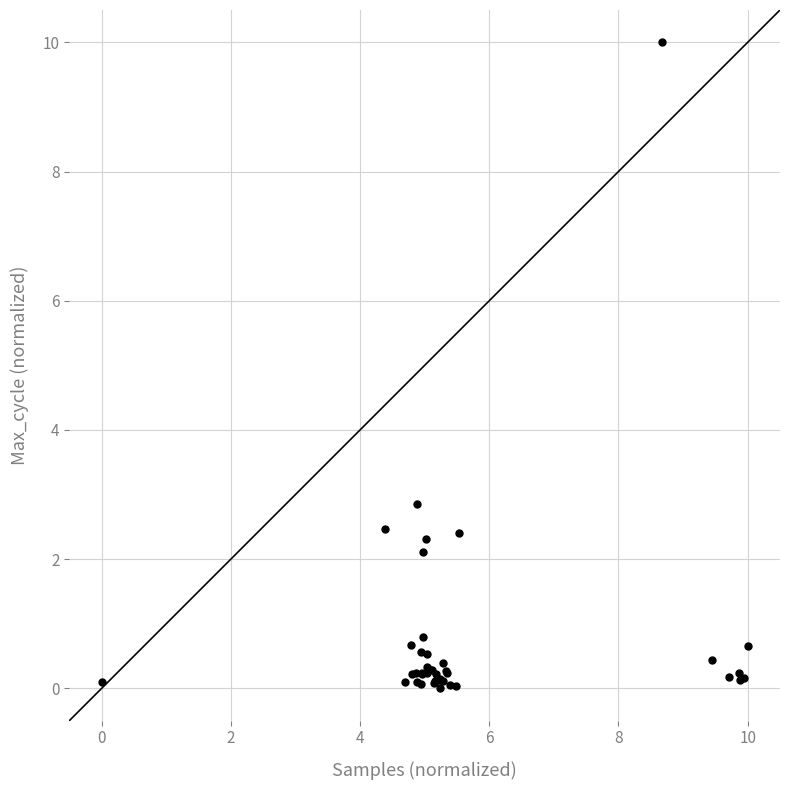

What Y value in the scatter plot is closest to 5?

2.9